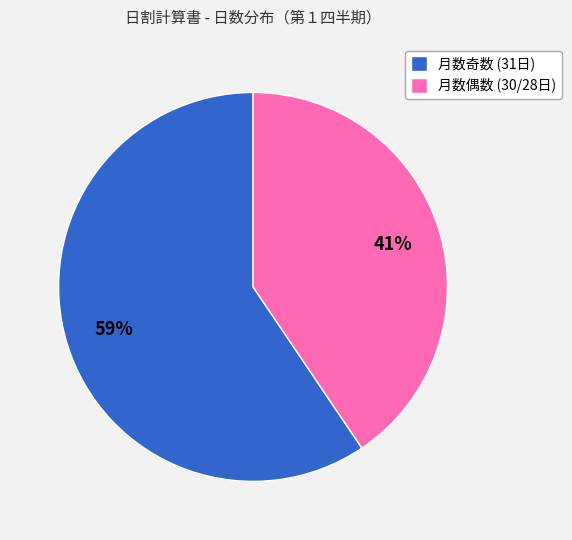

Which has a higher value, 月数偶数 (30/28日) or 月数奇数 (31日)?

月数奇数 (31日)